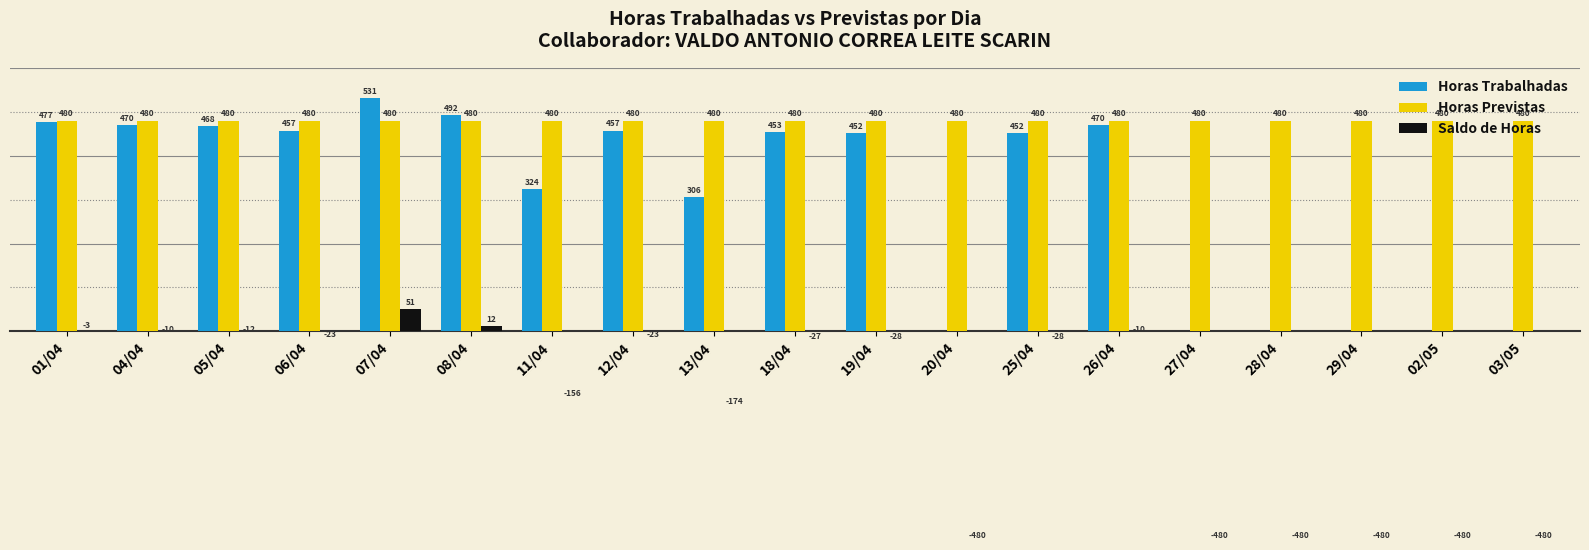

What is the value of the Saldo de Horas bar at the 4th from the left?

-23